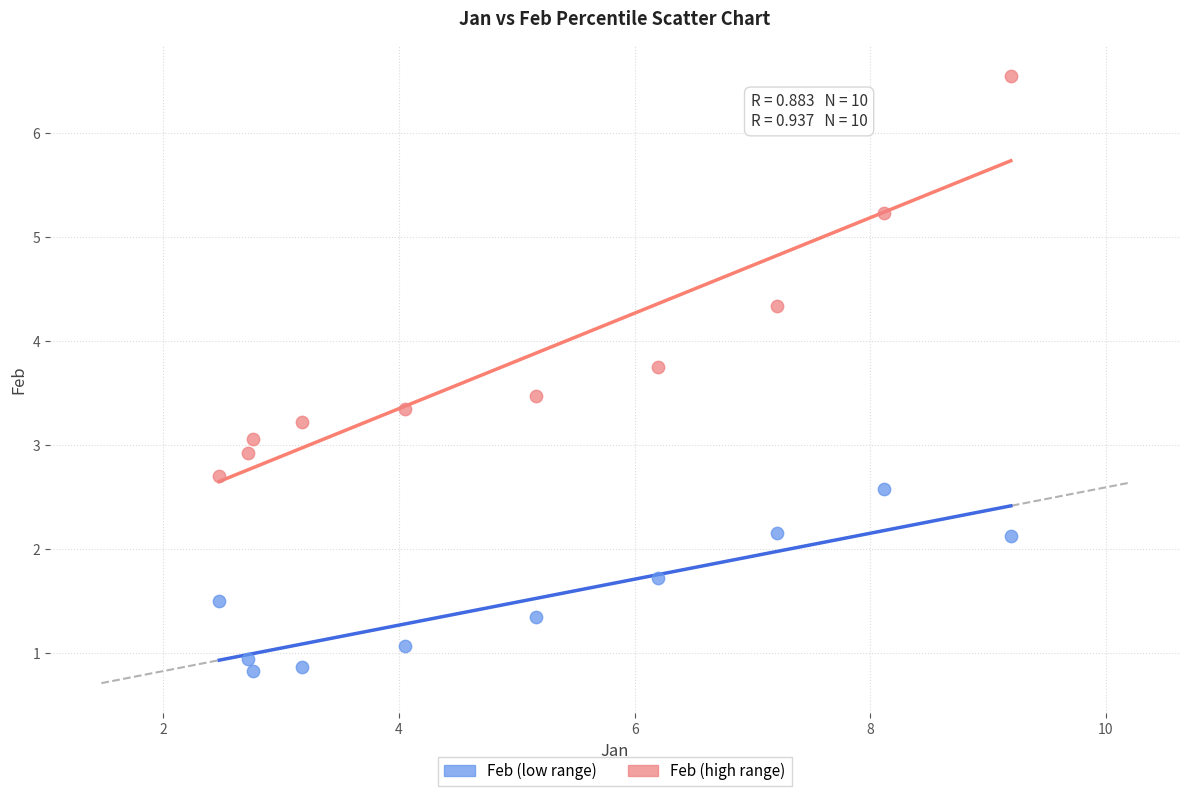

In the Feb (high range) series, what Y value is closest to 4?

3.8